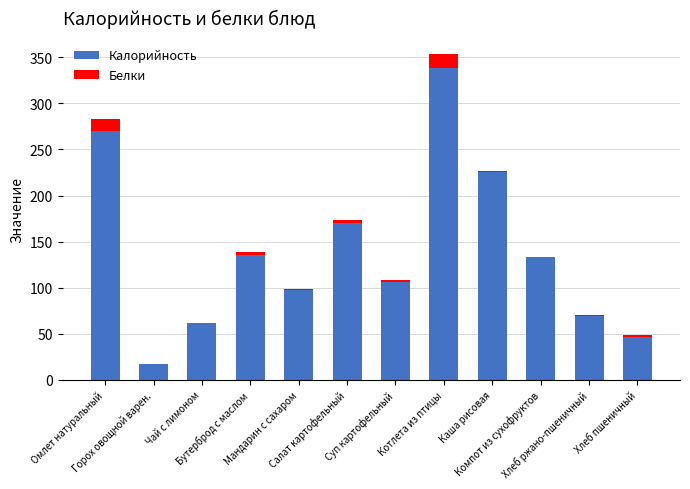

What is the highest value of the Калорийность series?

337.9